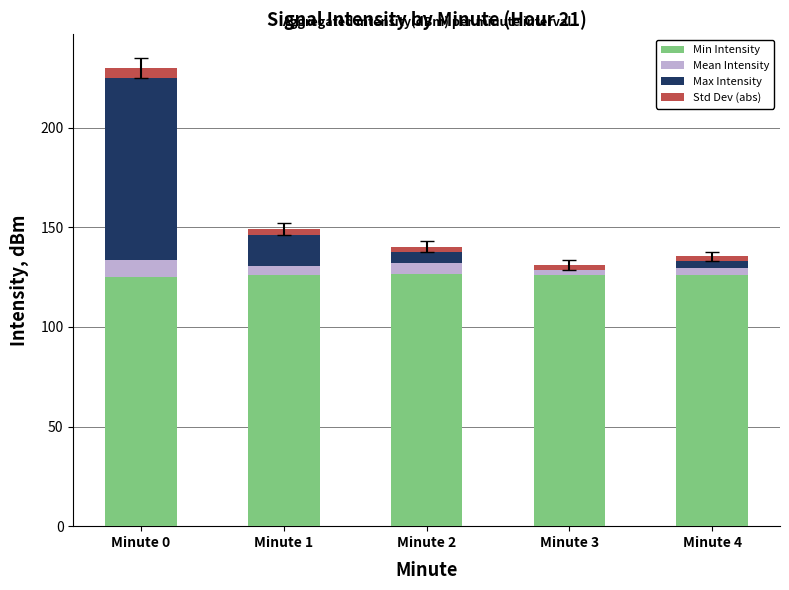

What is the difference between the maximum and minimum values in the Mean Intensity series?

5.4